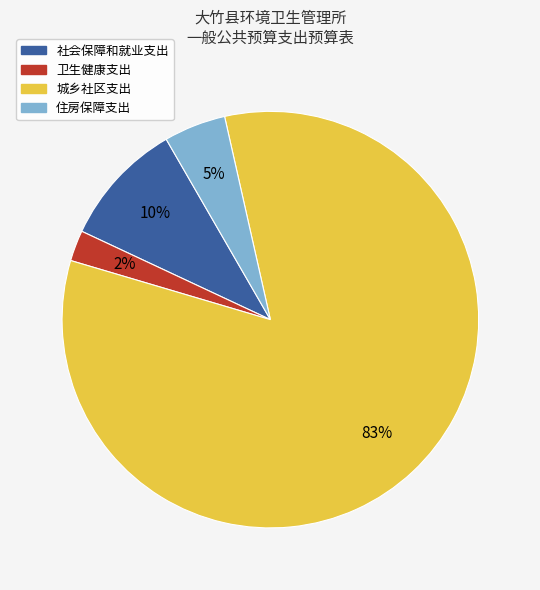

Which slice represents more than half of the pie?

城乡社区支出